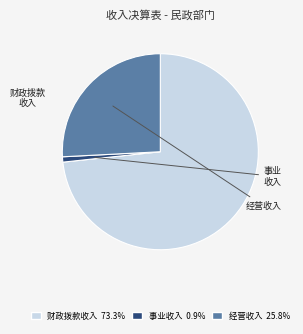

Does any single category account for the majority?

Yes